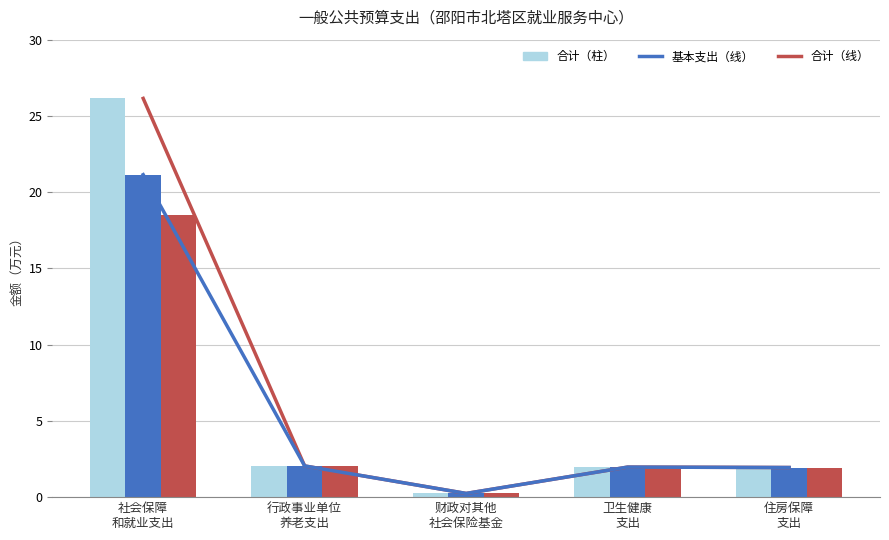

Between 社会保障
和就业支出 and 财政对其他
社会保险基金, which is larger?

社会保障
和就业支出